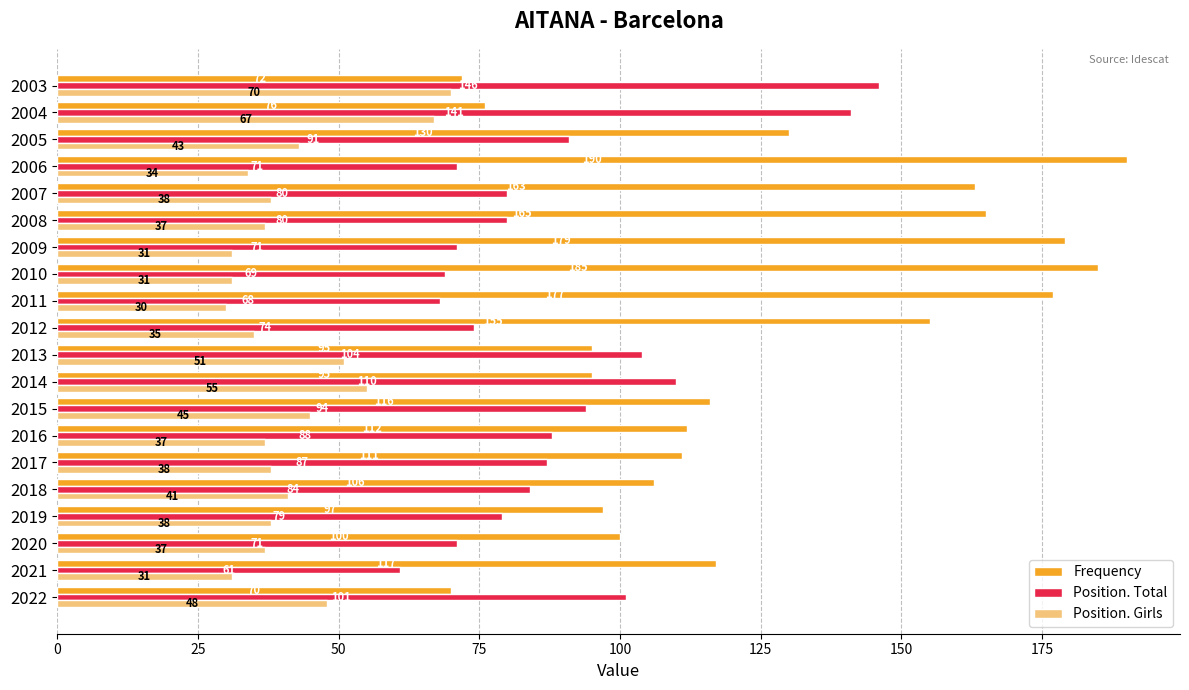

The value of Position. Girls at 2004 is 67. True or false?

True